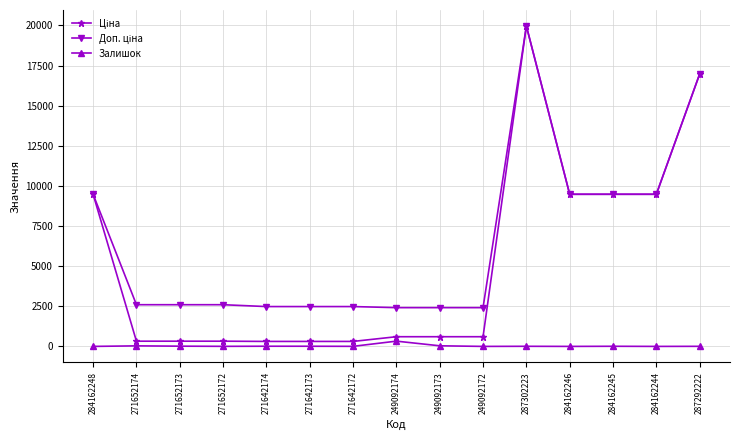

What is the sum of all Залишок values?

464.0